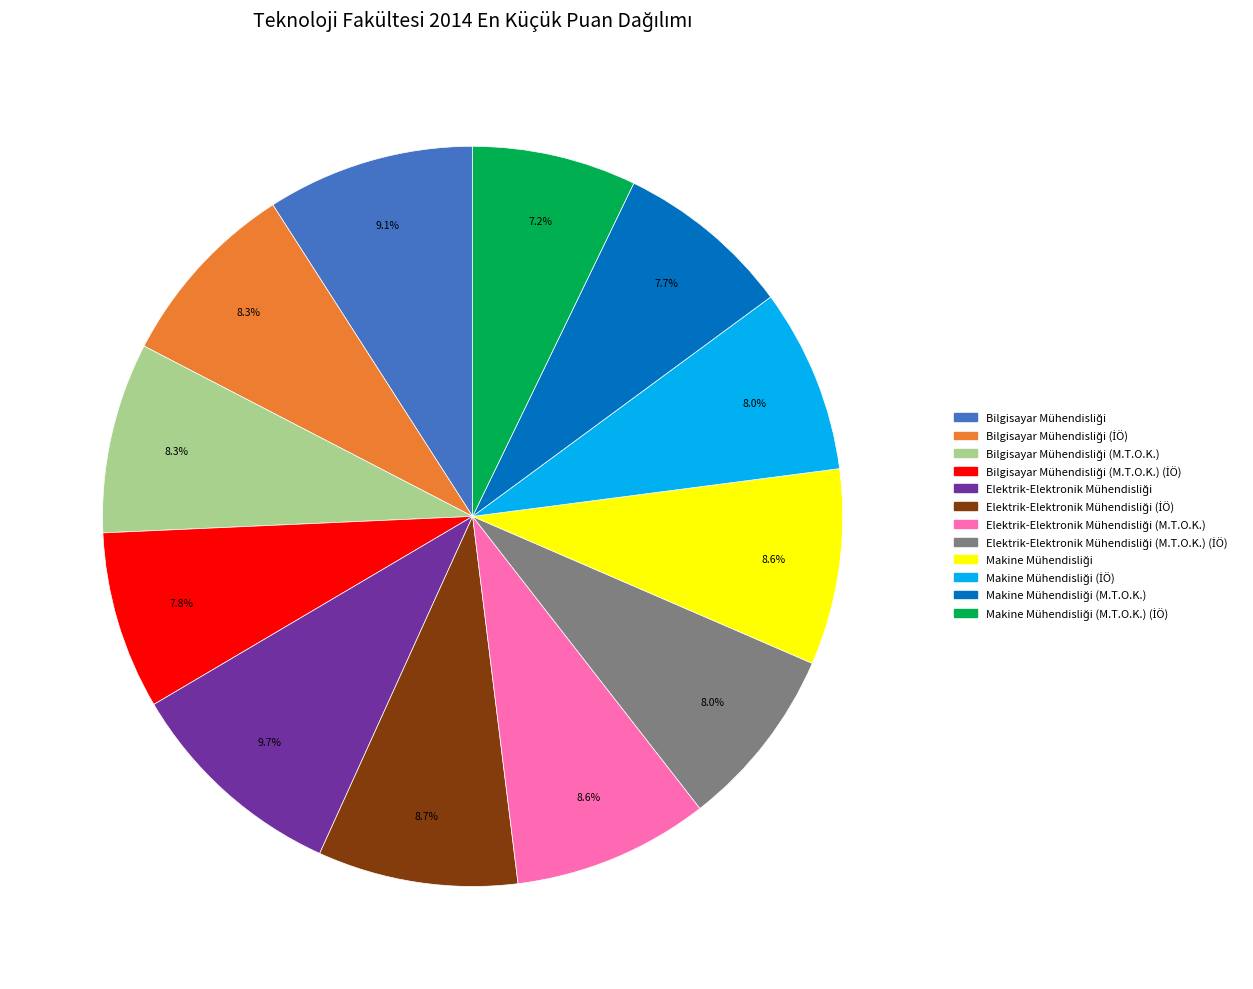

Is there any slice that represents more than half of the pie?

No